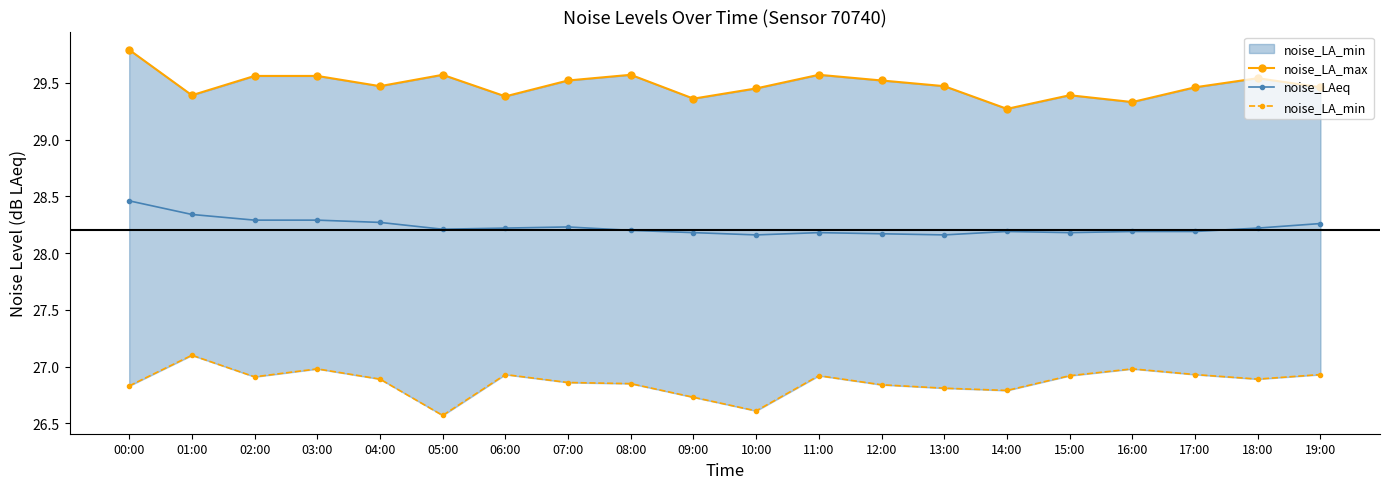

True or false: noise_LAeq and noise_LA_max intersect in this chart.

False